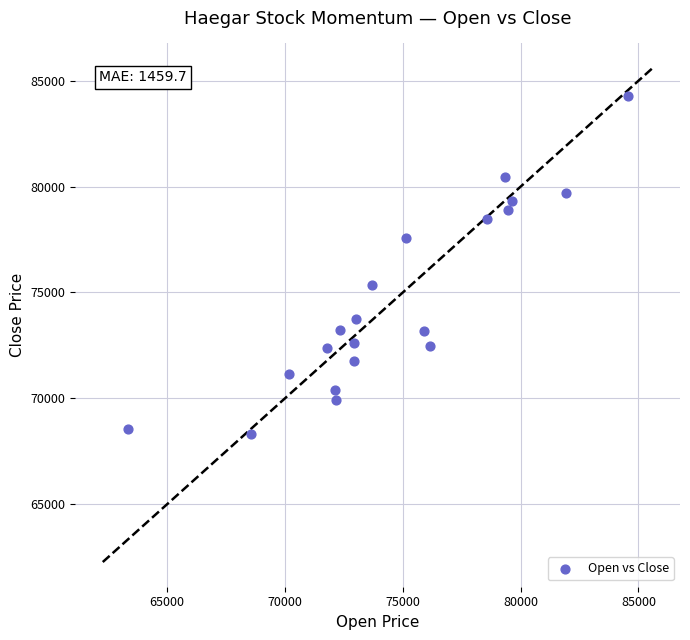

What Y value in the scatter plot is closest to 76291?

75333